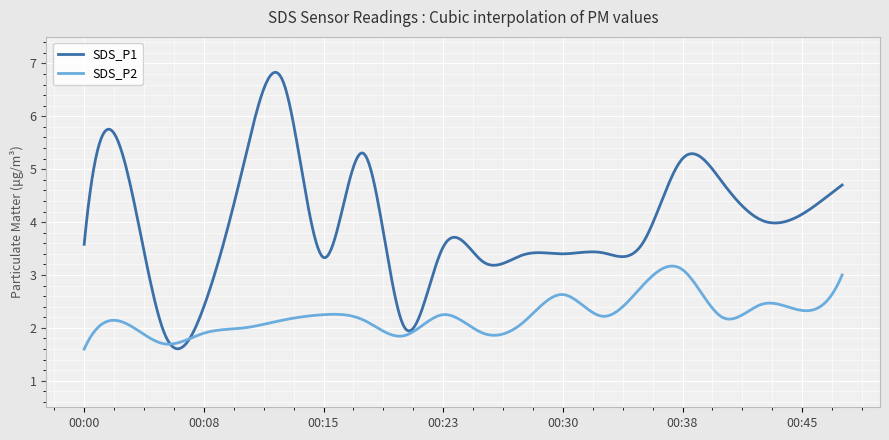

Which series has the largest total across all categories?

SDS_P1